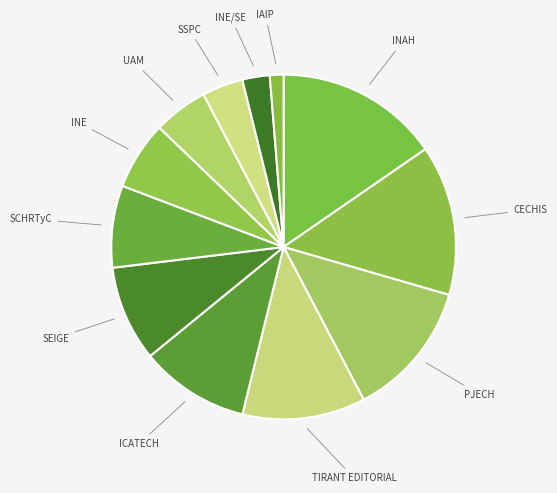

Is there any slice that represents more than half of the pie?

No